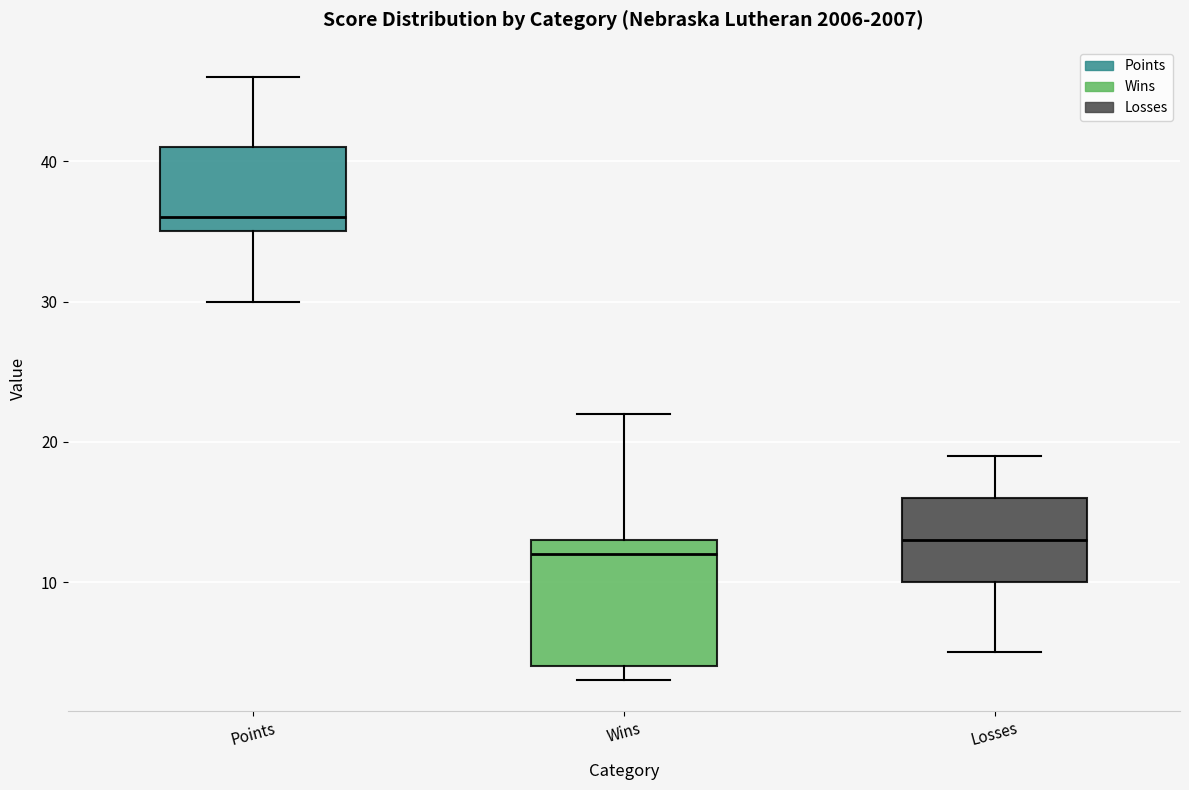

Where does the upper whisker of the box for Wins end on the y-axis? The values are not printed on the chart, so give them approximately, as read against the axis.

22